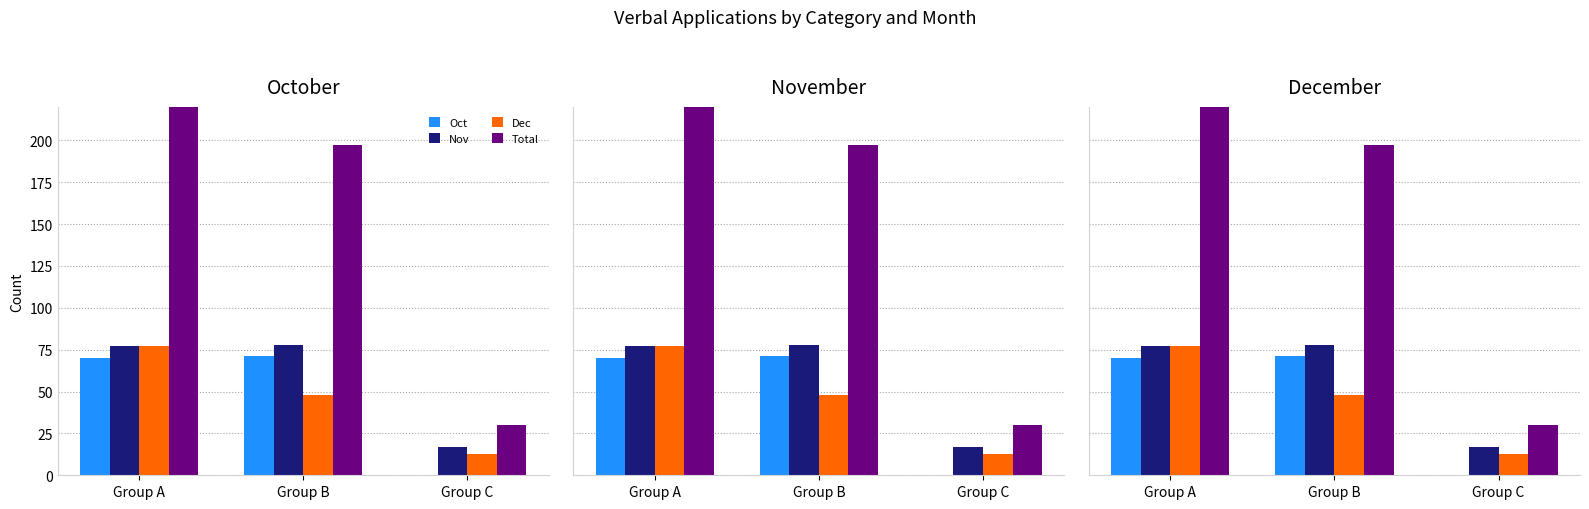

What is the sum of the Nov values at Group A and Group C?

94